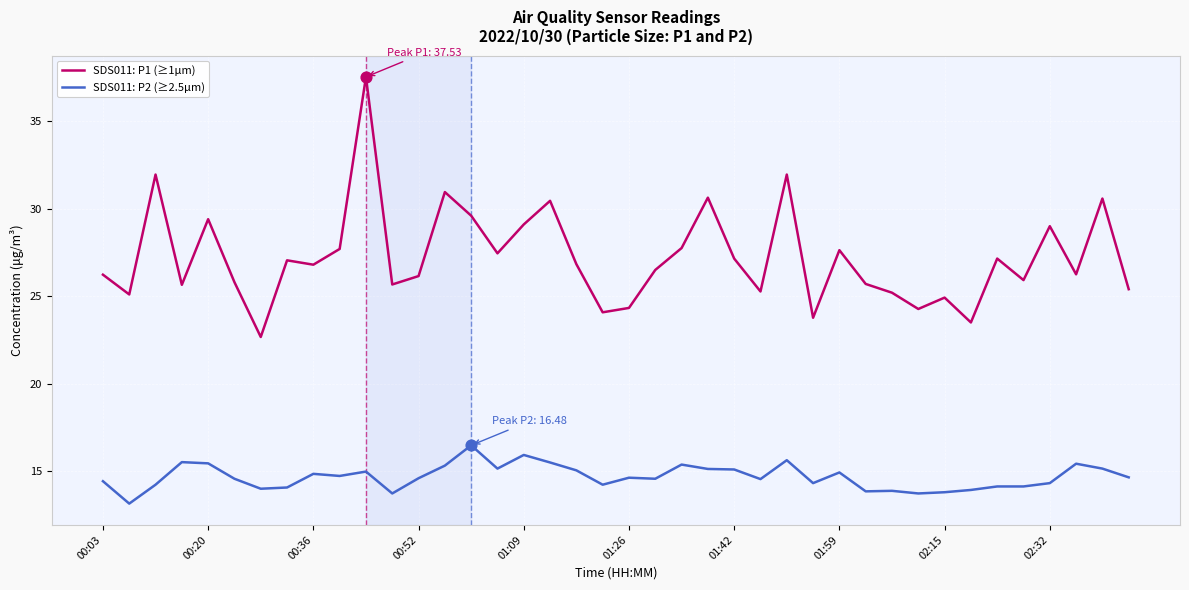

Which series has the largest total across all categories?

SDS011: P1 (≥1µm)